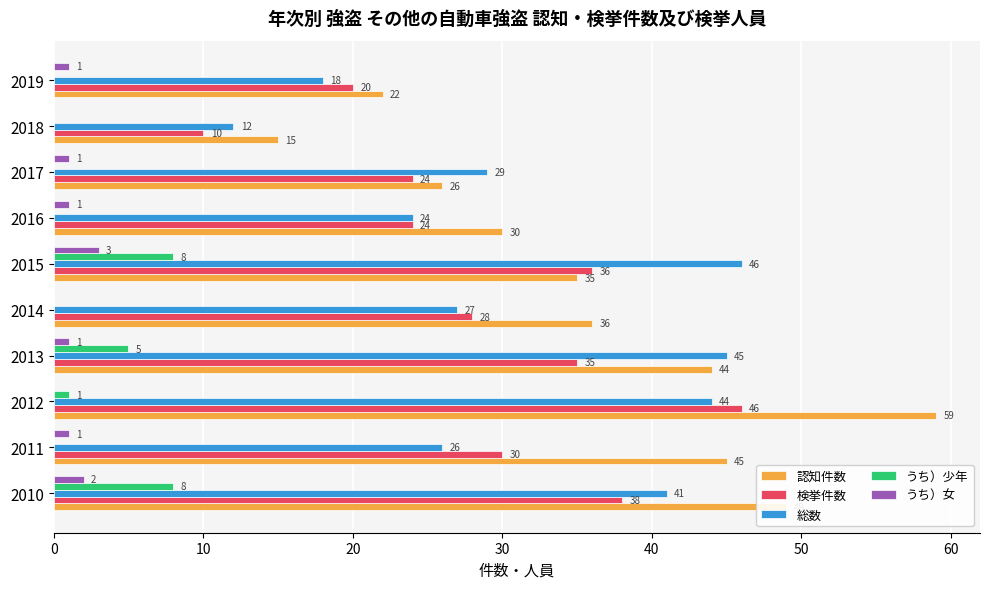

At which category is the sum across all series the highest?

2012